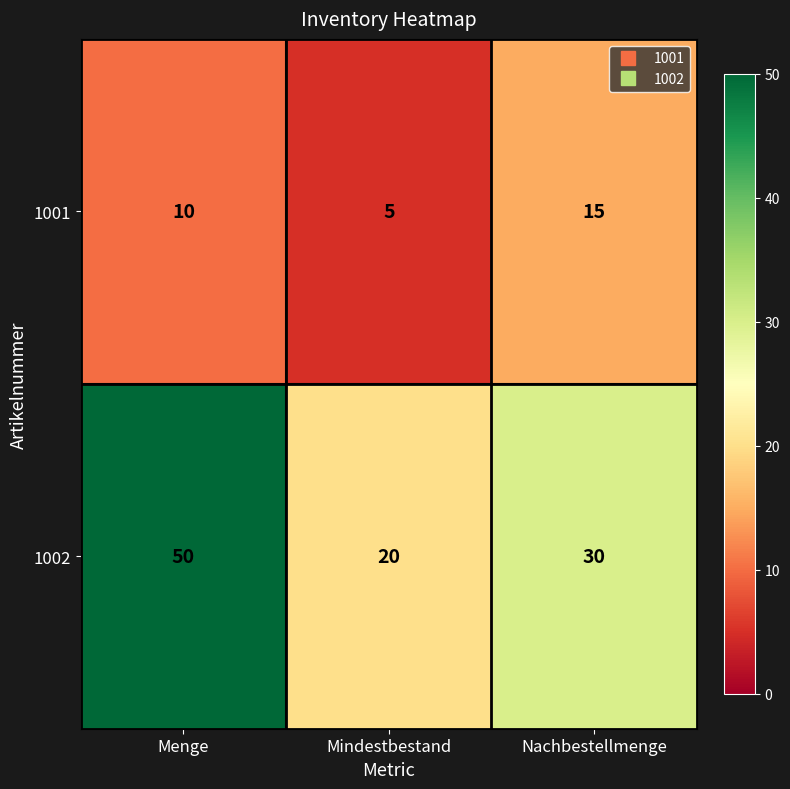

What is the minimum value shown in the chart?

5